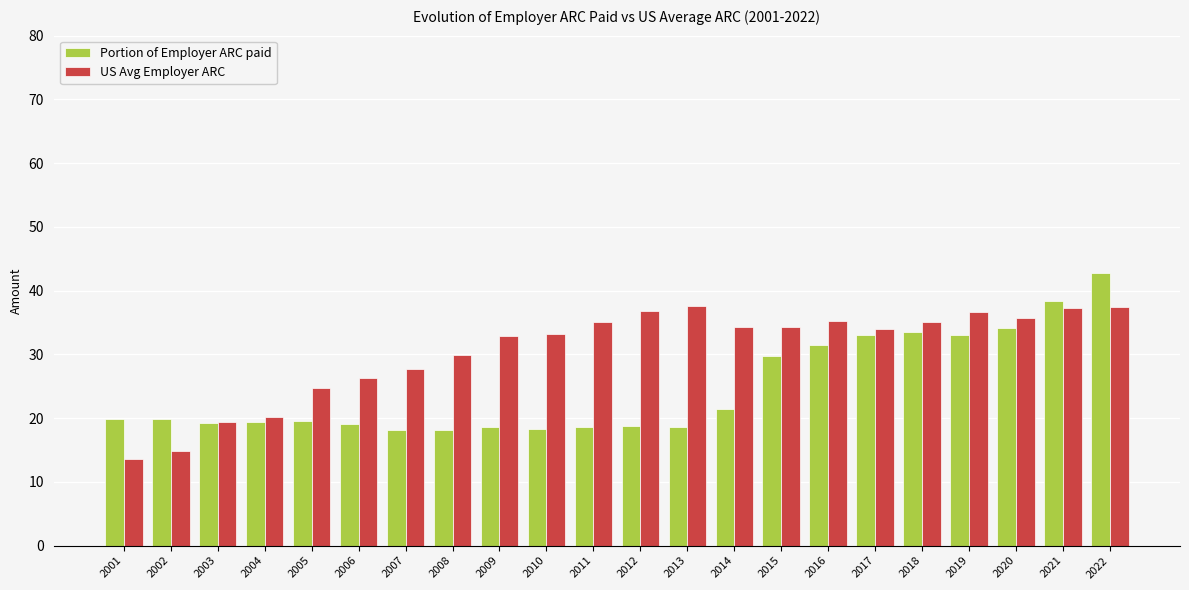

Is the value of US Avg Employer ARC at 2002 greater than the value of Portion of Employer ARC paid at 2019?

No